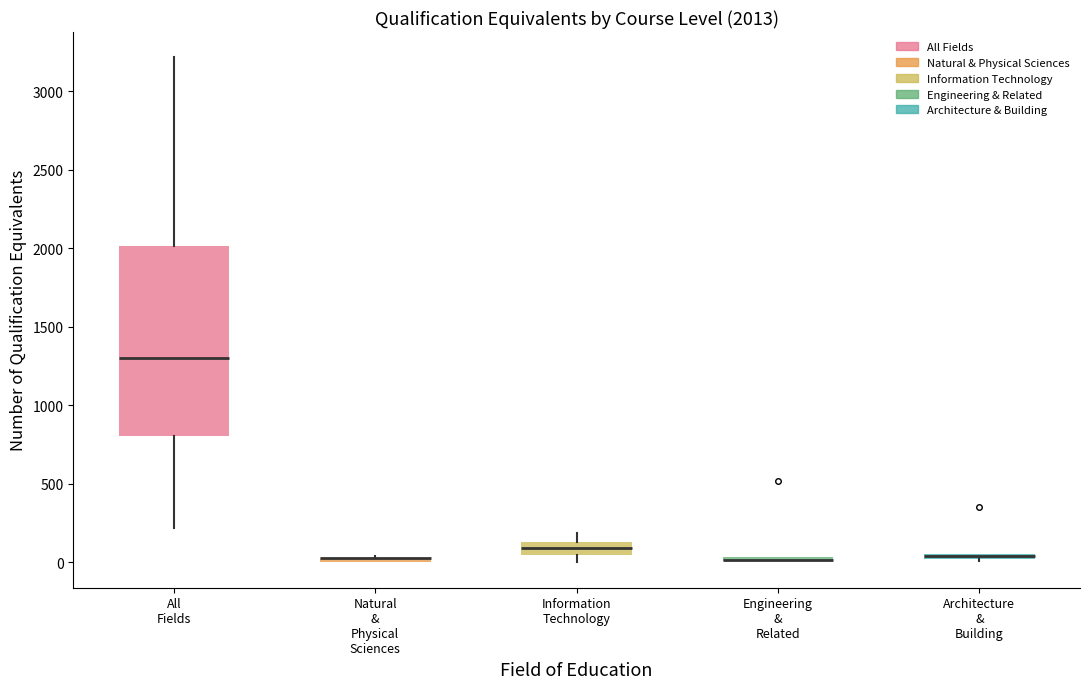

Comparing the boxes themselves (not the whiskers), which one is the tallest?

All Fields